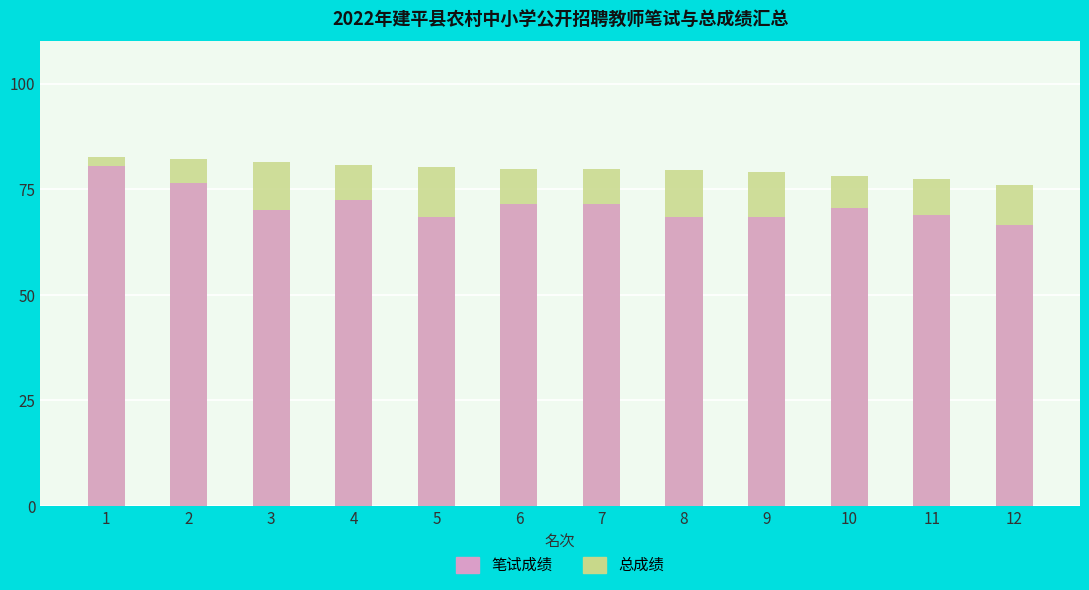

The value of 笔试成绩 at 4 is 41.6. True or false?

False